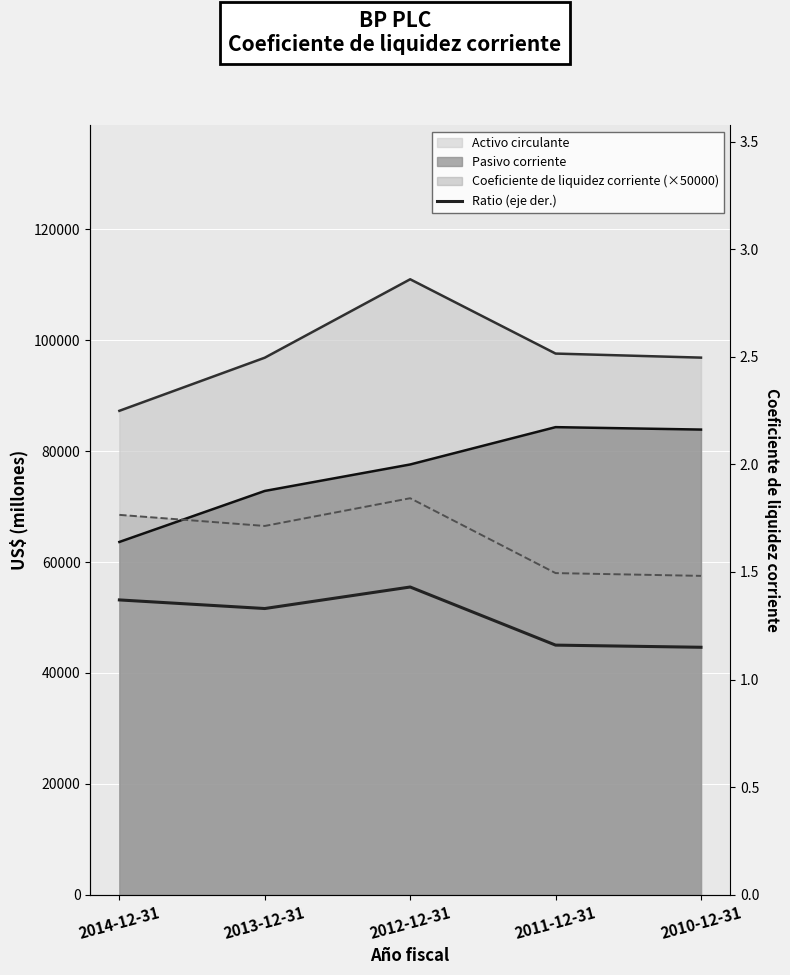

What is the difference between the maximum and minimum values?

0.3